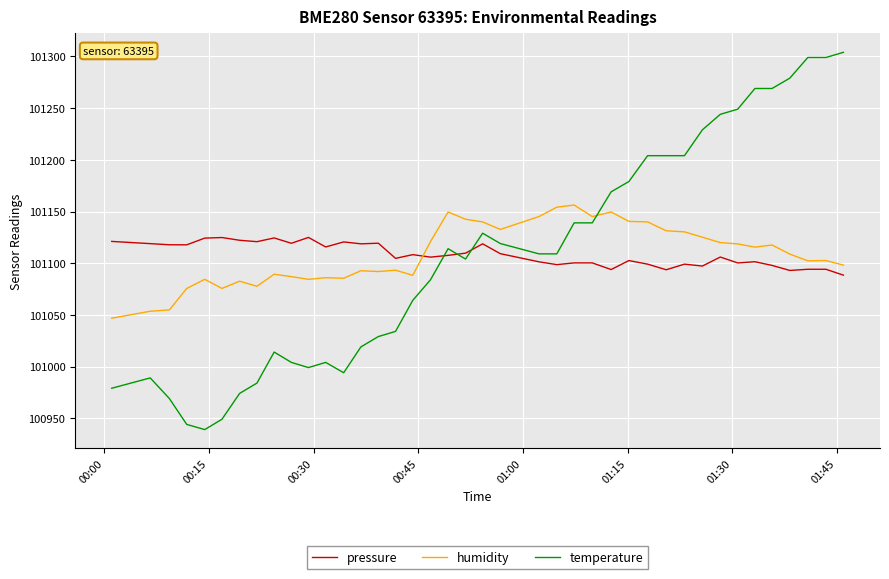

Which series has the widest spread of values?

temperature